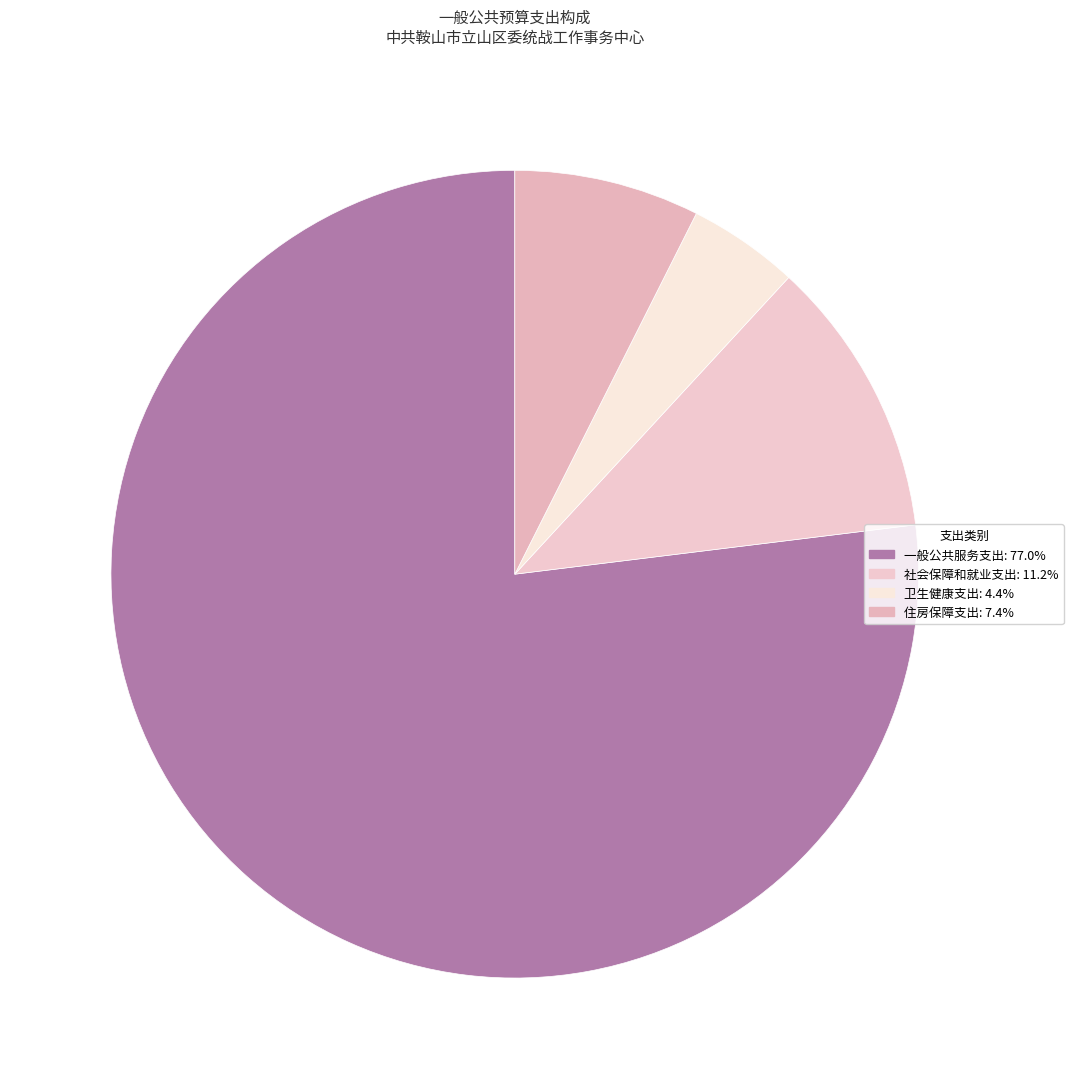

Do 住房保障支出 and 一般公共服务支出 together represent more than half of the pie?

Yes